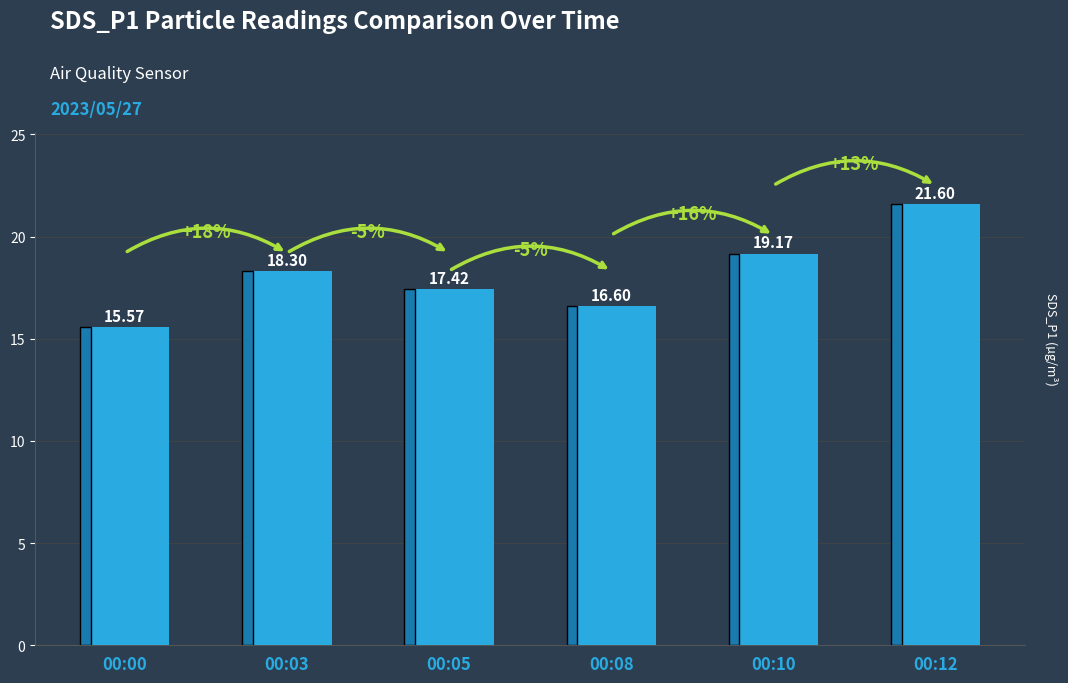

Where does the data first go above 18?

00:03